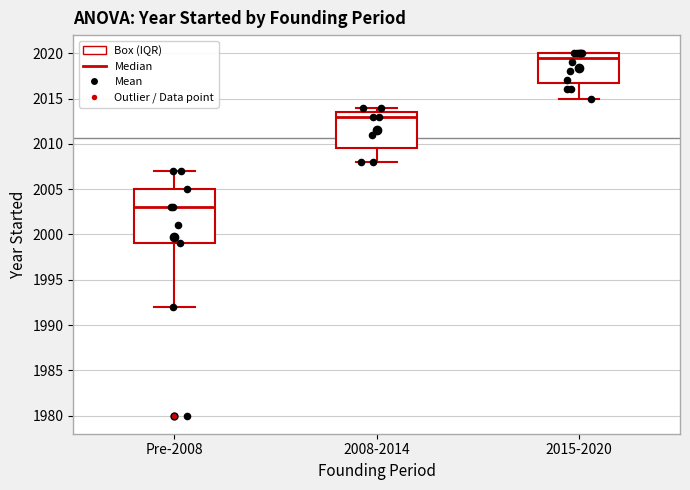

Which box has the highest median line?

2015-2020